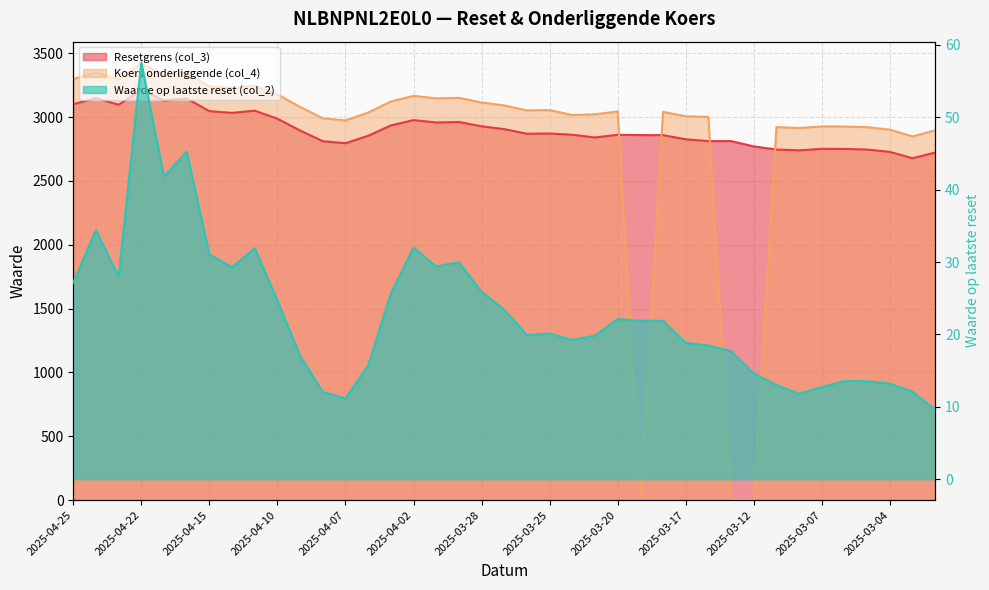

Reading right to left, list all the values displayed in this chart.

Resetgrens (col_3): 2025-02-28=2722.1	2025-03-03=2677.6	2025-03-04=2727.0	2025-03-05=2745.4	2025-03-06=2750.4	2025-03-07=2751.0	2025-03-10=2739.3	2025-03-11=2745.6	2025-03-12=2770.0	2025-03-13=2811.8	2025-03-14=2811.8	2025-03-17=2825.7	2025-03-18=2858.4	2025-03-19=2858.7	2025-03-20=2861.2	2025-03-21=2840.1	2025-03-24=2861.4	2025-03-25=2871.0	2025-03-26=2869.2	2025-03-27=2905.4	2025-03-28=2927.4	2025-03-31=2961.3	2025-04-01=2957.2	2025-04-02=2976.2	2025-04-03=2934.4	2025-04-04=2853.3	2025-04-07=2795.2	2025-04-08=2810.8	2025-04-09=2894.6	2025-04-10=2986.8	2025-04-11=3049.9	2025-04-14=3032.7	2025-04-15=3046.0	2025-04-16=3145.6	2025-04-17=3128.7	2025-04-22=3214.2	2025-04-23=3096.5	2025-04-24=3147.7	2025-04-25=3100.5
Koers onderliggende (col_4): 2025-02-28=2895.9	2025-03-03=2848.5	2025-03-04=2901.1	2025-03-05=2920.6	2025-03-06=2926.0	2025-03-07=2926.6	2025-03-10=2914.1	2025-03-11=2920.9	2025-03-12=0.0	2025-03-13=0.0	2025-03-14=3001.1	2025-03-17=3006.1	2025-03-18=3040.8	2025-03-19=0.0	2025-03-20=3043.8	2025-03-21=3021.4	2025-03-24=3015.6	2025-03-25=3054.3	2025-03-26=3052.3	2025-03-27=3090.9	2025-03-28=3114.3	2025-03-31=3150.3	2025-04-01=3146.0	2025-04-02=3166.2	2025-04-03=3121.7	2025-04-04=3035.4	2025-04-07=2973.6	2025-04-08=2990.2	2025-04-09=3079.4	2025-04-10=3177.5	2025-04-11=3244.6	2025-04-14=3226.3	2025-04-15=3240.4	2025-04-16=3346.4	2025-04-17=3328.4	2025-04-22=3419.4	2025-04-23=3294.1	2025-04-24=3348.6	2025-04-25=3298.4
Waarde op laatste reset (col_2): 2025-02-28=9.6	2025-03-03=12.1	2025-03-04=13.2	2025-03-05=13.5	2025-03-06=13.6	2025-03-07=12.7	2025-03-10=11.8	2025-03-11=13.0	2025-03-12=14.6	2025-03-13=17.7	2025-03-14=18.5	2025-03-17=18.9	2025-03-18=21.9	2025-03-19=21.9	2025-03-20=22.1	2025-03-21=19.8	2025-03-24=19.2	2025-03-25=20.1	2025-03-26=19.9	2025-03-27=23.4	2025-03-28=25.9	2025-03-31=30.0	2025-04-01=29.4	2025-04-02=32.0	2025-04-03=25.7	2025-04-04=15.7	2025-04-07=11.2	2025-04-08=12.1	2025-04-09=17.1	2025-04-10=24.7	2025-04-11=31.9	2025-04-14=29.3	2025-04-15=31.1	2025-04-16=45.2	2025-04-17=41.8	2025-04-22=57.6	2025-04-23=28.0	2025-04-24=34.4	2025-04-25=27.2